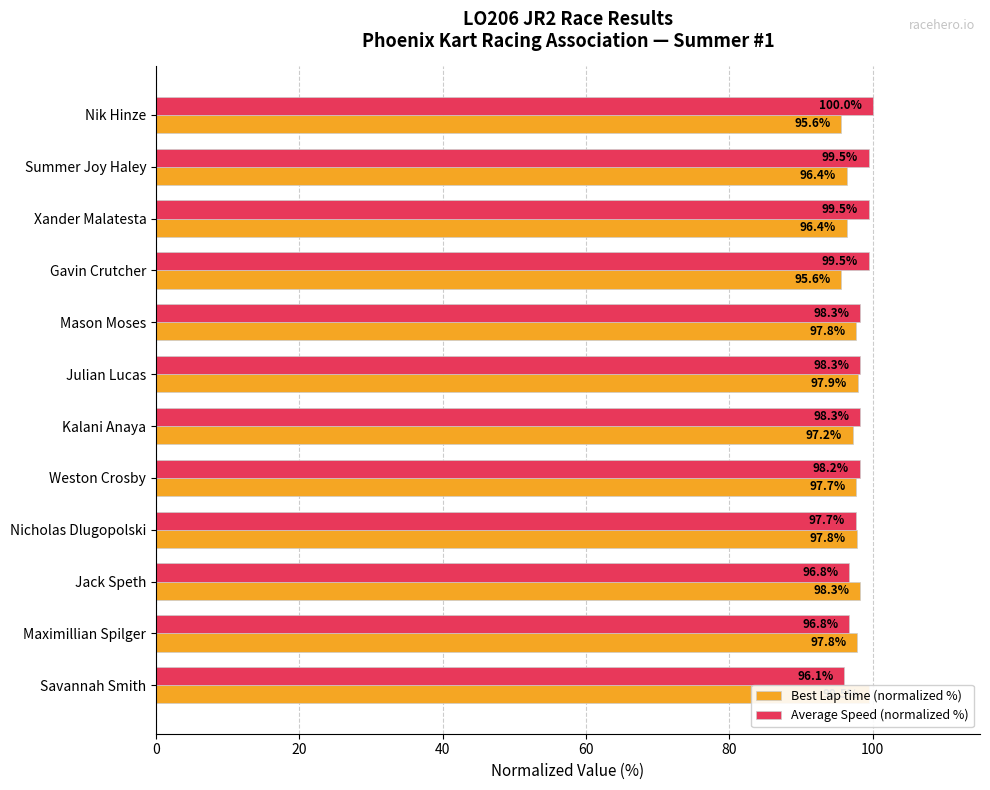

Reading left to right, extract all data points from this chart.

Best Lap time (normalized %): 95.6	96.4	96.4	95.6	97.8	97.9	97.2	97.7	97.8	98.3	97.8	99.5
Average Speed (normalized %): 100.0	99.5	99.5	99.5	98.3	98.3	98.3	98.2	97.7	96.8	96.8	96.1